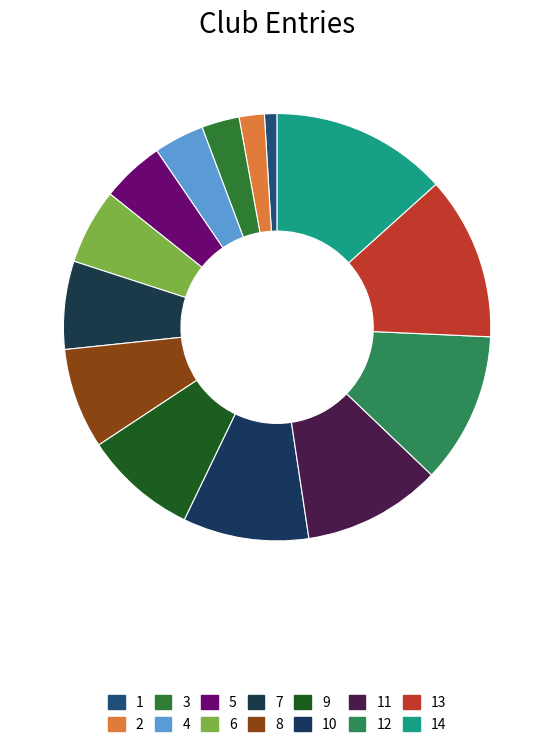

How many slices are in this pie chart?

14